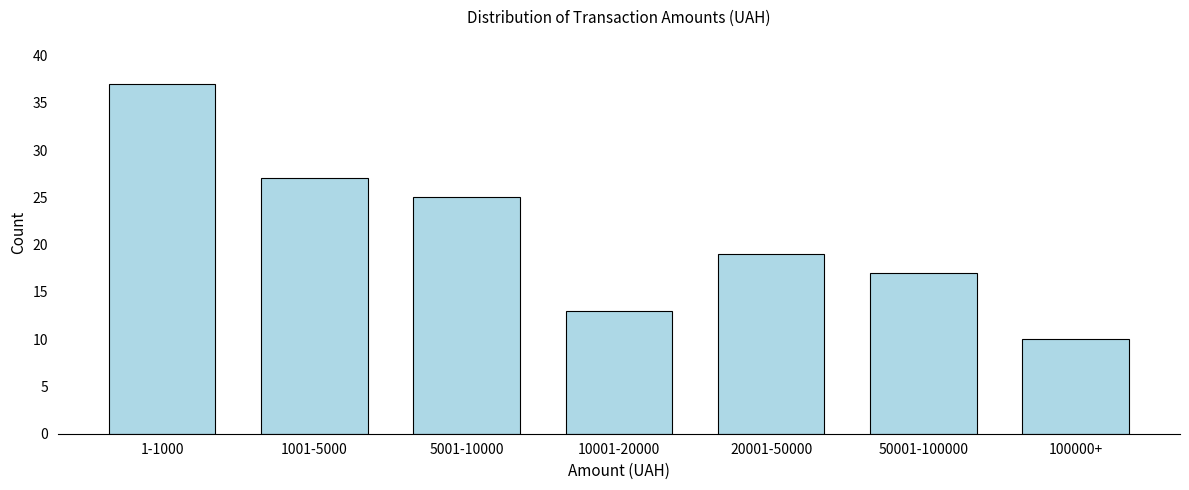

Reading right to left, transcribe all the data shown in this chart.

10	17	19	13	25	27	37